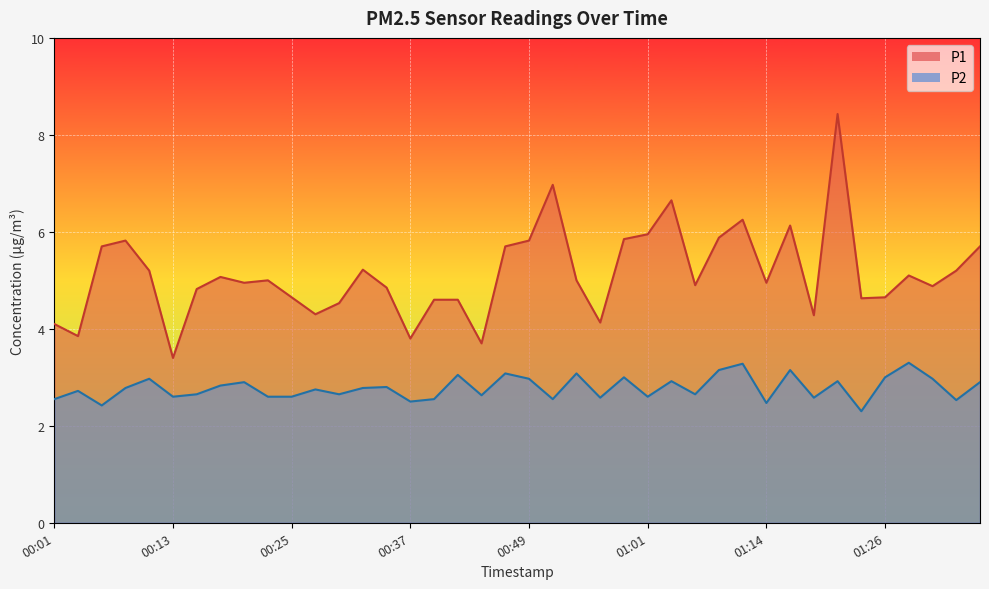

True or false: P1 and P2 cross at least once.

False